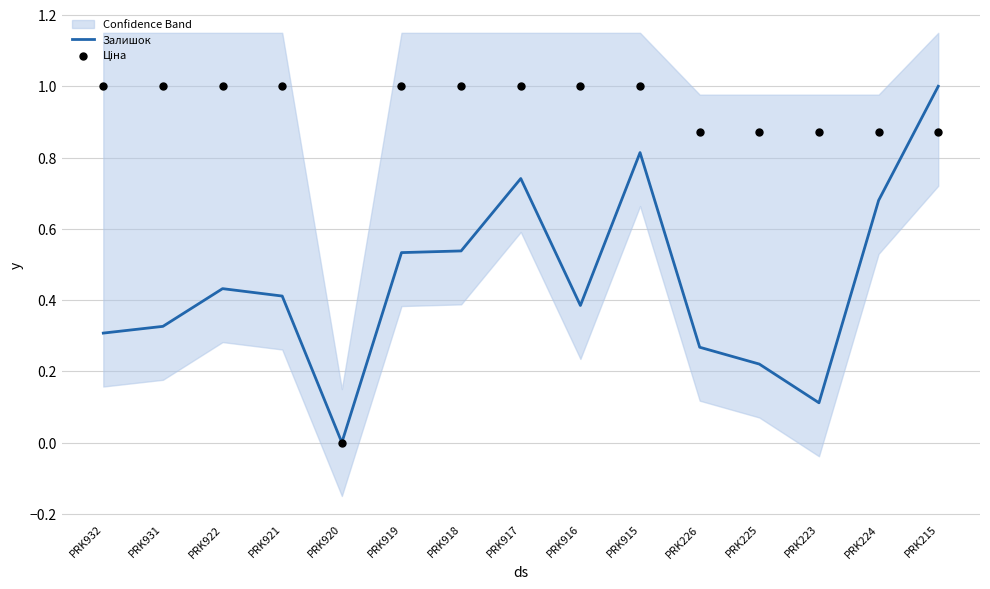

What are all the series names shown in the legend?

Залишок, Ціна